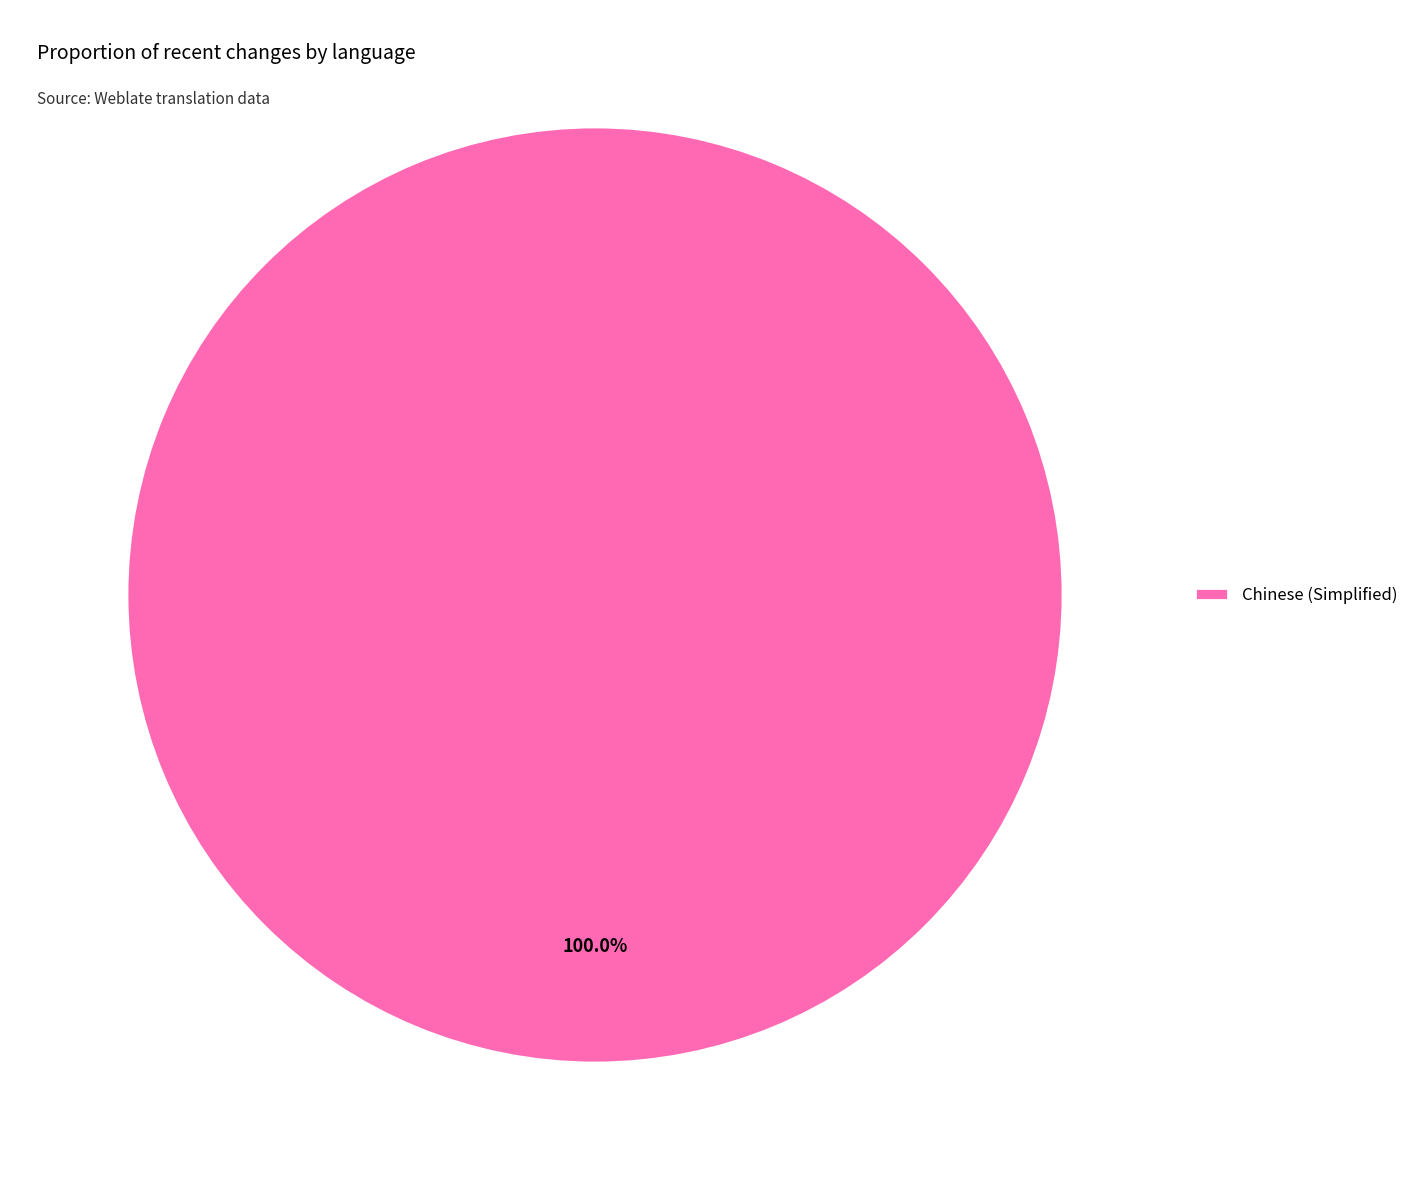

Rank the categories by value from lowest to highest.

Chinese (Simplified)